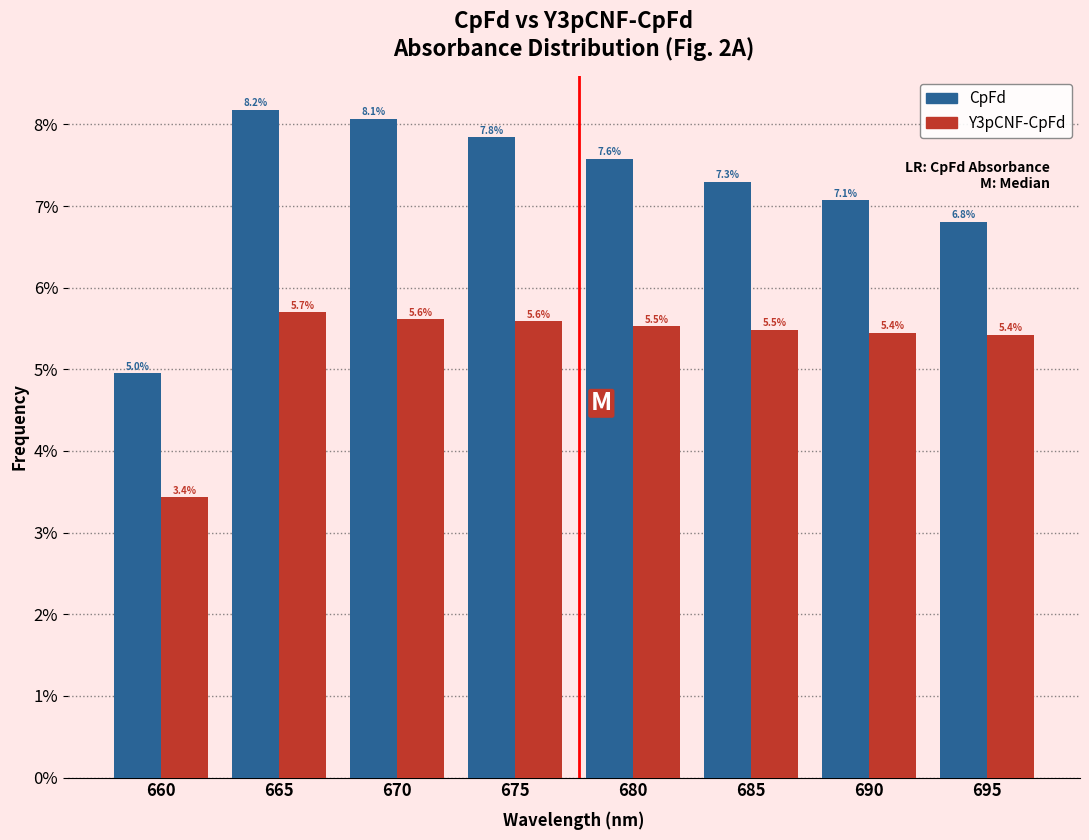

Reading left to right, what are all the values shown in this chart?

CpFd: 660=5.0	665=8.2	670=8.1	675=7.8	680=7.6	685=7.3	690=7.1	695=6.8
Y3pCNF-CpFd: 660=3.4	665=5.7	670=5.6	675=5.6	680=5.5	685=5.5	690=5.4	695=5.4